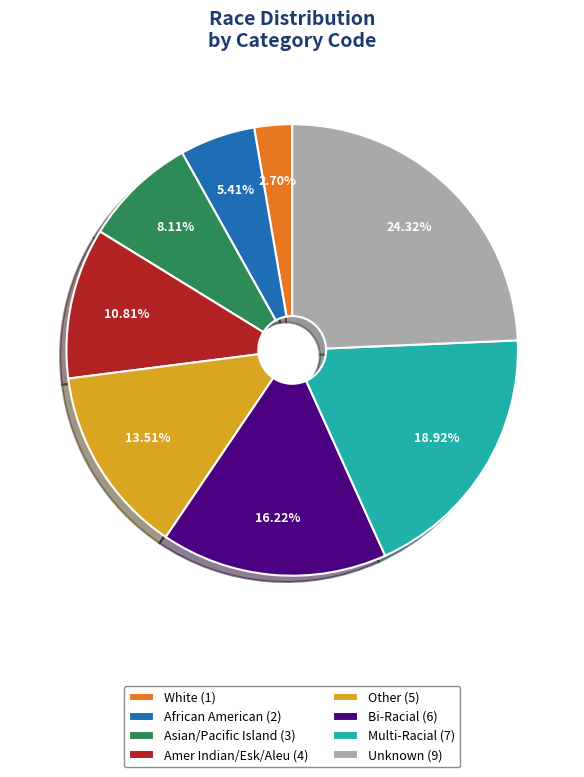

What is the largest slice in the pie chart?

Unknown